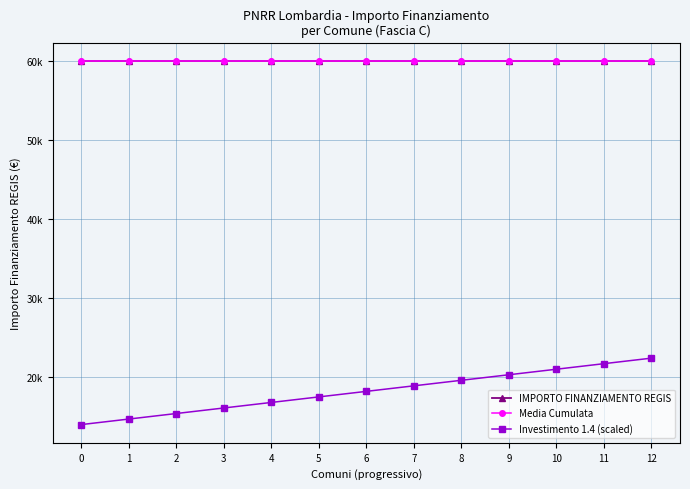

What is the sum of the Media Cumulata values at 9 and 11?

119932.0